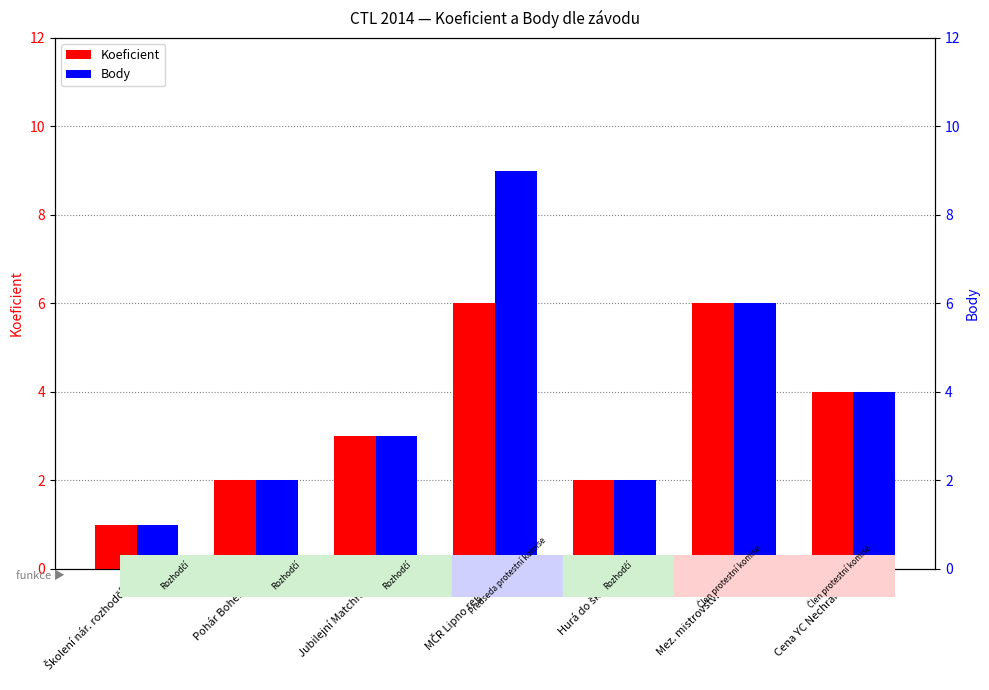

Rank the series at Cena YC Nechranice from highest to lowest value.

Koeficient, Body